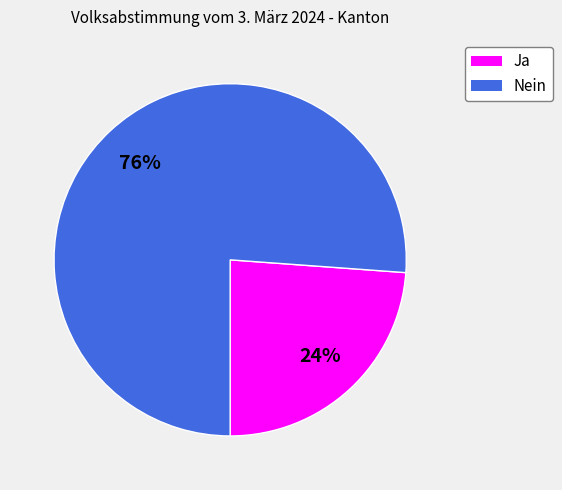

Is there a majority slice in this chart?

Yes